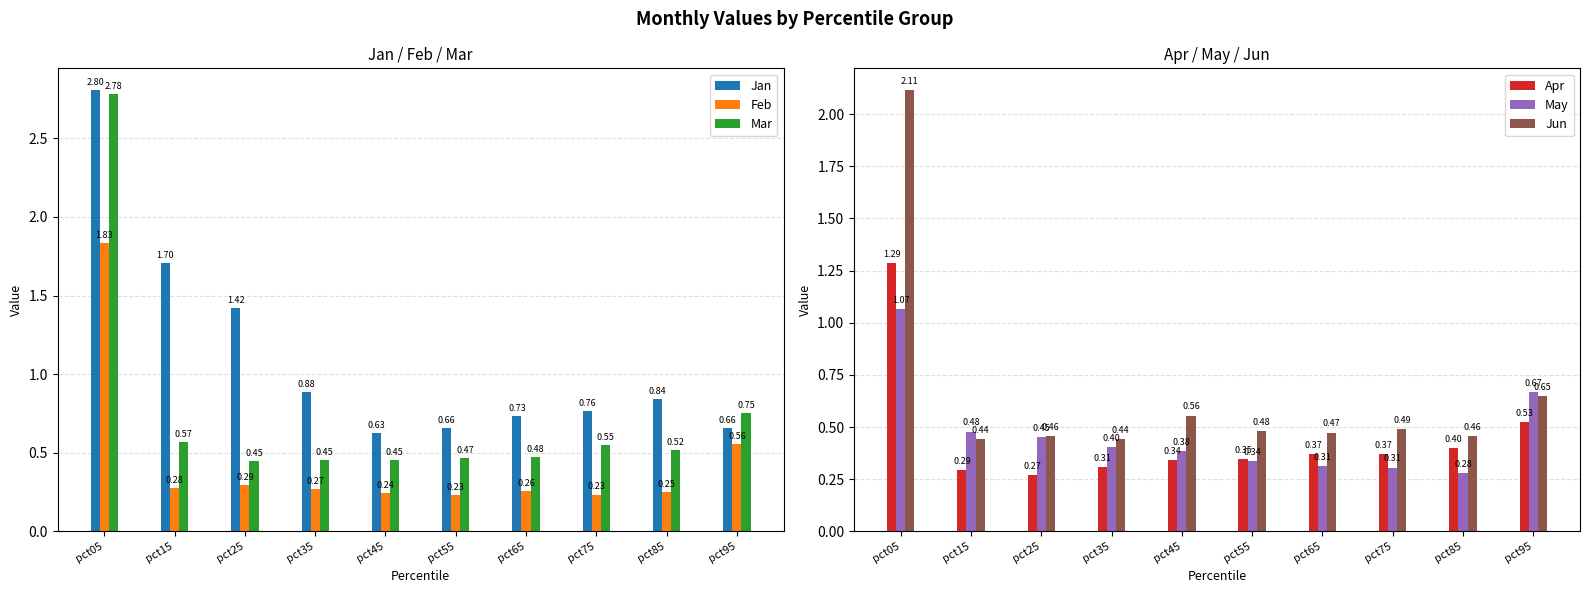

At which label is Jun closest to 1?

pct95